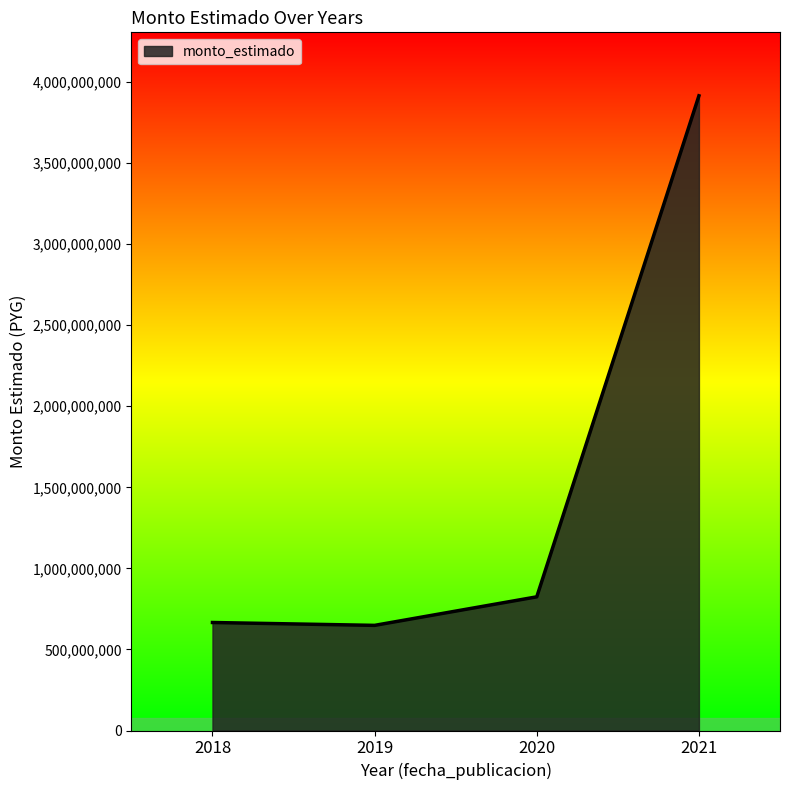

What is the minimum value shown in the chart?

648536413